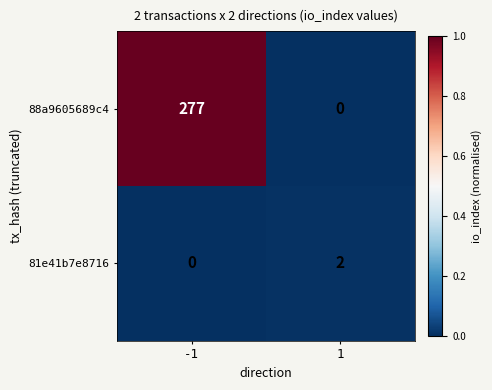

The 81e41b7e8716 series shows 1 at 1. True or false?

False